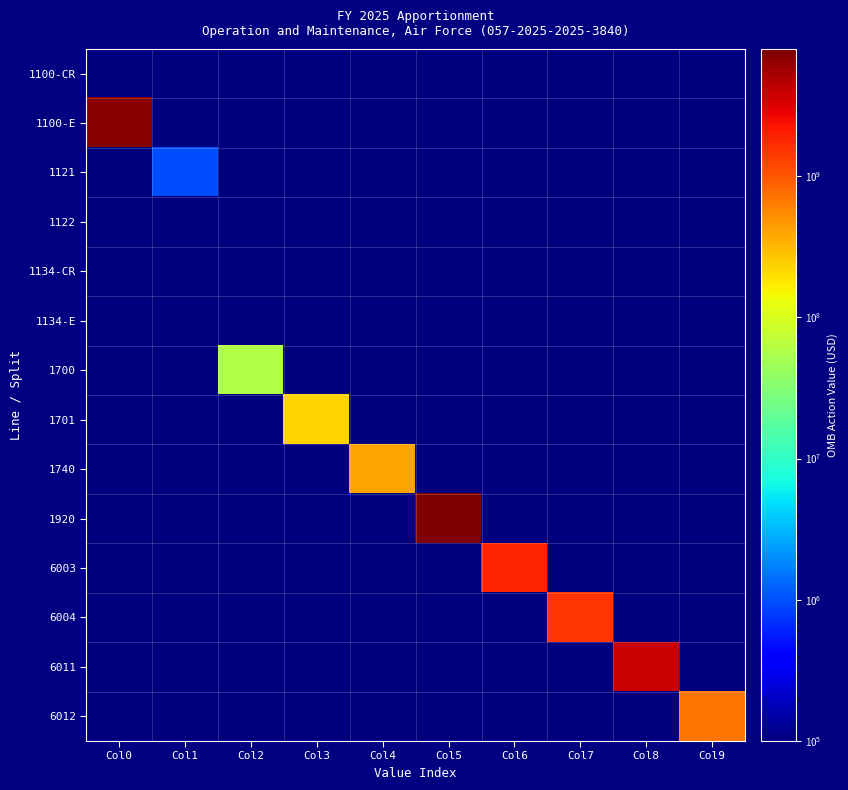

Reading left to right, transcribe all the data shown in this chart.

1100-CR: Col0=0.1	Col1=0.1	Col2=0.1	Col3=0.1	Col4=0.1	Col5=0.1	Col6=0.1	Col7=0.1	Col8=0.1	Col9=0.1
1100-E: Col0=7251295000.0	Col1=0.1	Col2=0.1	Col3=0.1	Col4=0.1	Col5=0.1	Col6=0.1	Col7=0.1	Col8=0.1	Col9=0.1
1121: Col0=0.1	Col1=978000.0	Col2=0.1	Col3=0.1	Col4=0.1	Col5=0.1	Col6=0.1	Col7=0.1	Col8=0.1	Col9=0.1
1122: Col0=0.1	Col1=0.1	Col2=0.1	Col3=0.1	Col4=0.1	Col5=0.1	Col6=0.1	Col7=0.1	Col8=0.1	Col9=0.1
1134-CR: Col0=0.1	Col1=0.1	Col2=0.1	Col3=0.1	Col4=0.1	Col5=0.1	Col6=0.1	Col7=0.1	Col8=0.1	Col9=0.1
1134-E: Col0=0.1	Col1=0.1	Col2=0.1	Col3=0.1	Col4=0.1	Col5=0.1	Col6=0.1	Col7=0.1	Col8=0.1	Col9=0.1
1700: Col0=0.1	Col1=0.1	Col2=59143902.0	Col3=0.1	Col4=0.1	Col5=0.1	Col6=0.1	Col7=0.1	Col8=0.1	Col9=0.1
1701: Col0=0.1	Col1=0.1	Col2=0.1	Col3=227338216.0	Col4=0.1	Col5=0.1	Col6=0.1	Col7=0.1	Col8=0.1	Col9=0.1
1740: Col0=0.1	Col1=0.1	Col2=0.1	Col3=0.1	Col4=413517882.0	Col5=0.1	Col6=0.1	Col7=0.1	Col8=0.1	Col9=0.1
1920: Col0=0.1	Col1=0.1	Col2=0.1	Col3=0.1	Col4=0.1	Col5=7952273000.0	Col6=0.1	Col7=0.1	Col8=0.1	Col9=0.1
6003: Col0=0.1	Col1=0.1	Col2=0.1	Col3=0.1	Col4=0.1	Col5=0.1	Col6=1826676201.0	Col7=0.1	Col8=0.1	Col9=0.1
6004: Col0=0.1	Col1=0.1	Col2=0.1	Col3=0.1	Col4=0.1	Col5=0.1	Col6=0.1	Col7=1510931870.0	Col8=0.1	Col9=0.1
6011: Col0=0.1	Col1=0.1	Col2=0.1	Col3=0.1	Col4=0.1	Col5=0.1	Col6=0.1	Col7=0.1	Col8=3914664929.0	Col9=0.1
6012: Col0=0.1	Col1=0.1	Col2=0.1	Col3=0.1	Col4=0.1	Col5=0.1	Col6=0.1	Col7=0.1	Col8=0.1	Col9=700000000.0